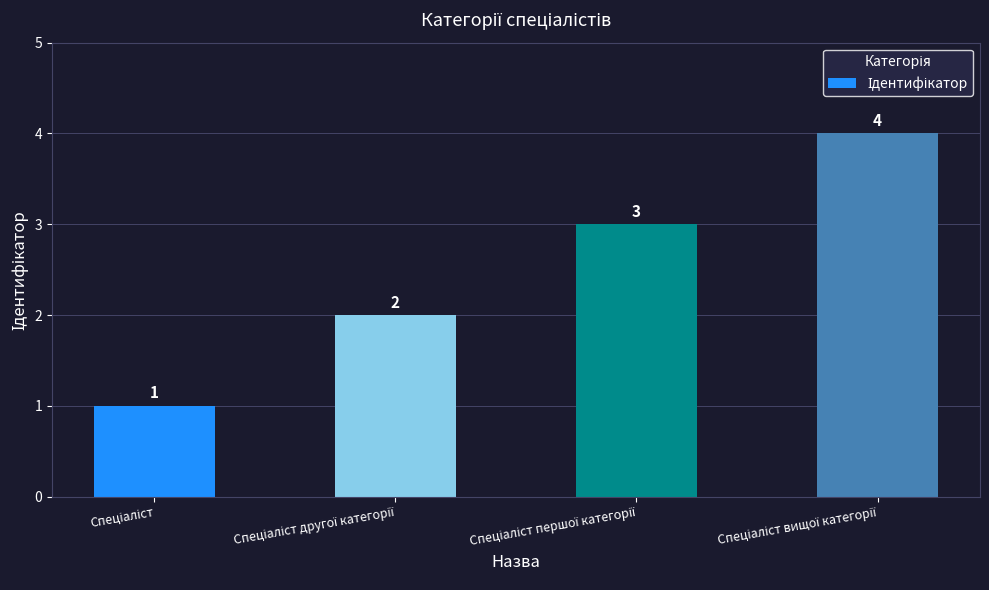

What is the sum of all values?

10